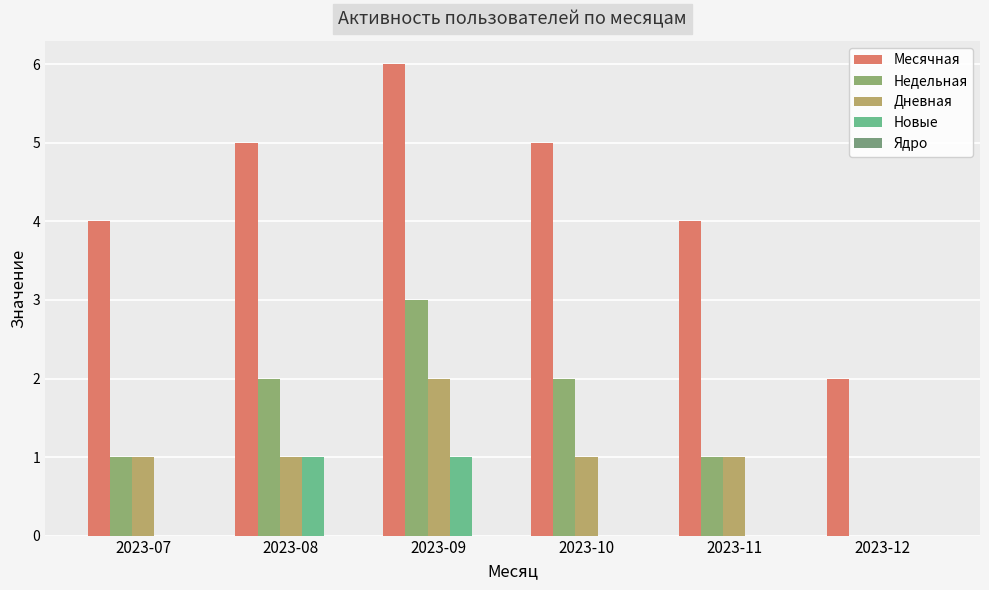

The value of Месячная at 2023-08 is 5. True or false?

True